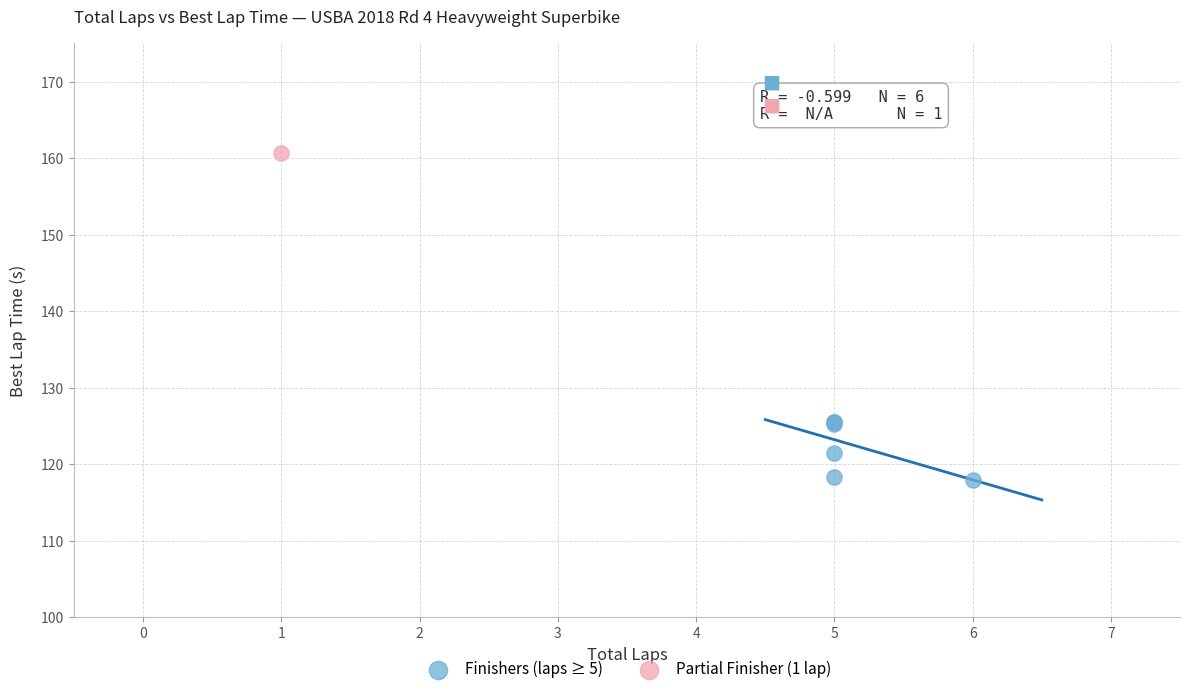

What are all the series names shown in the legend?

Finishers (laps ≥ 5), Partial Finisher (1 lap)